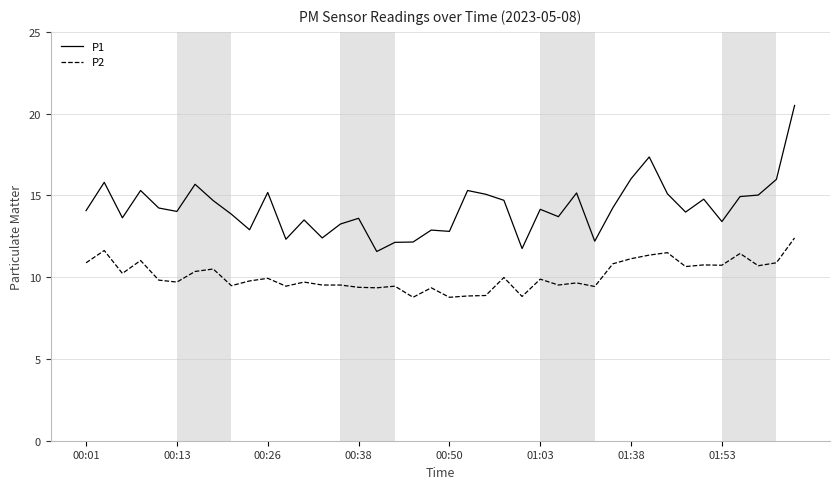

Which series has the widest spread of values?

P1